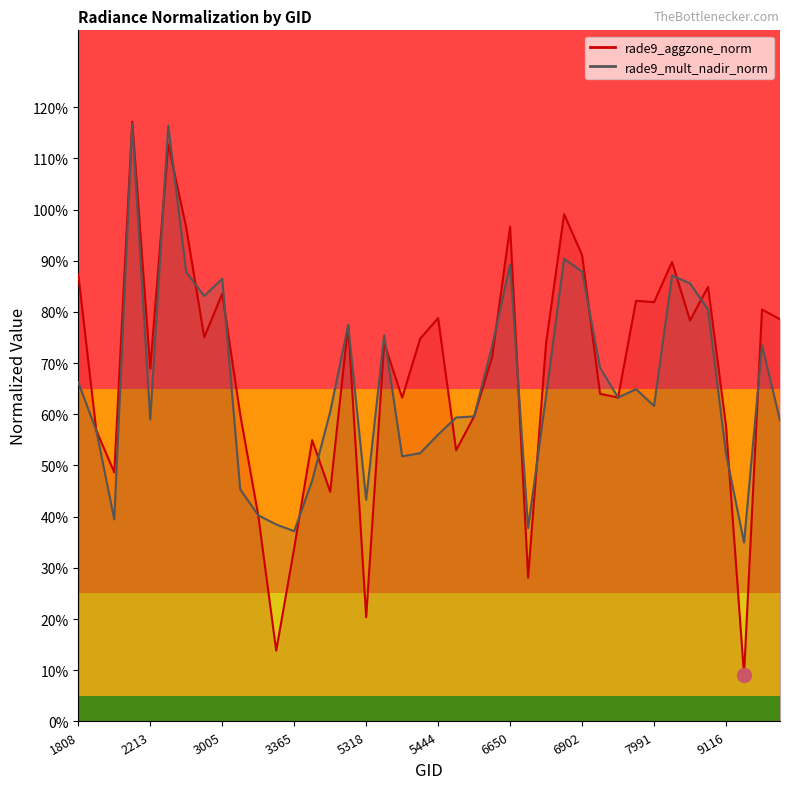

Count the number of data series in this chart.

2